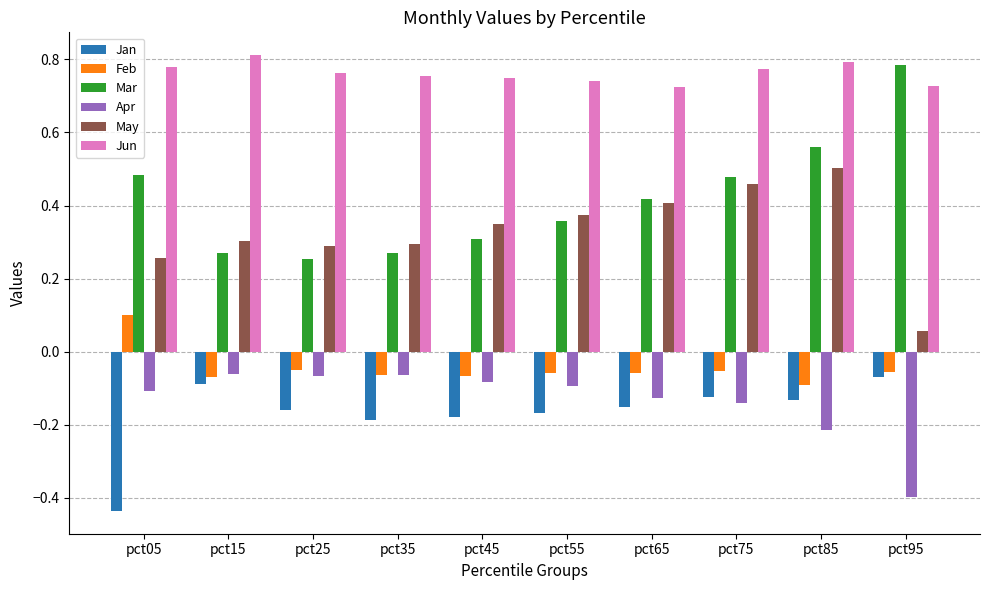

What is the difference between the highest and lowest values at pct05?

1.2